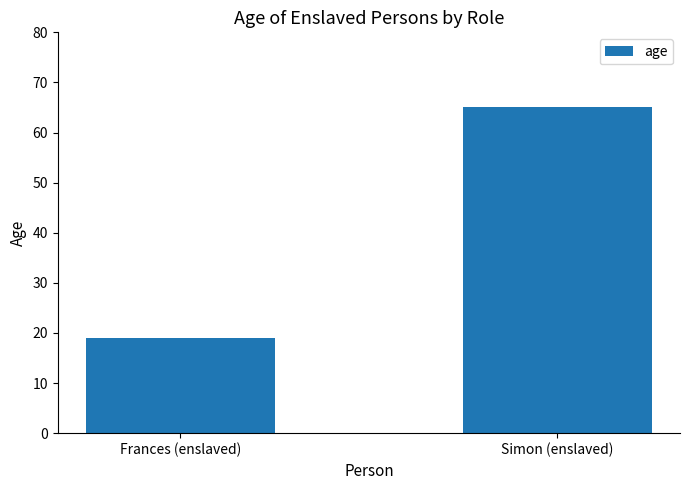

Is it true that the value at Simon (enslaved) is 65?

True